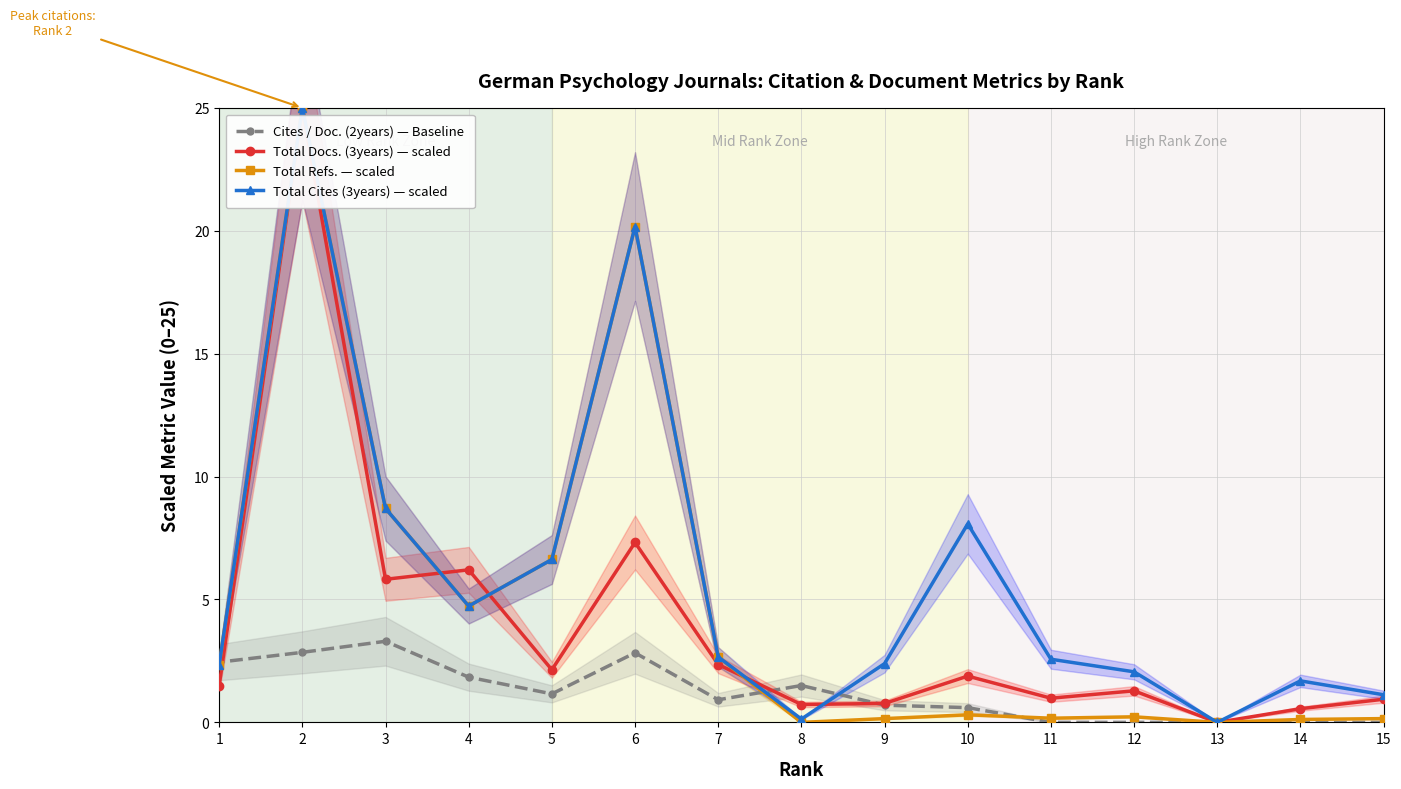

Is the value of Cites / Doc. (2years) — Baseline at 13 greater than the value of Total Docs. (3years) — scaled at 5?

No